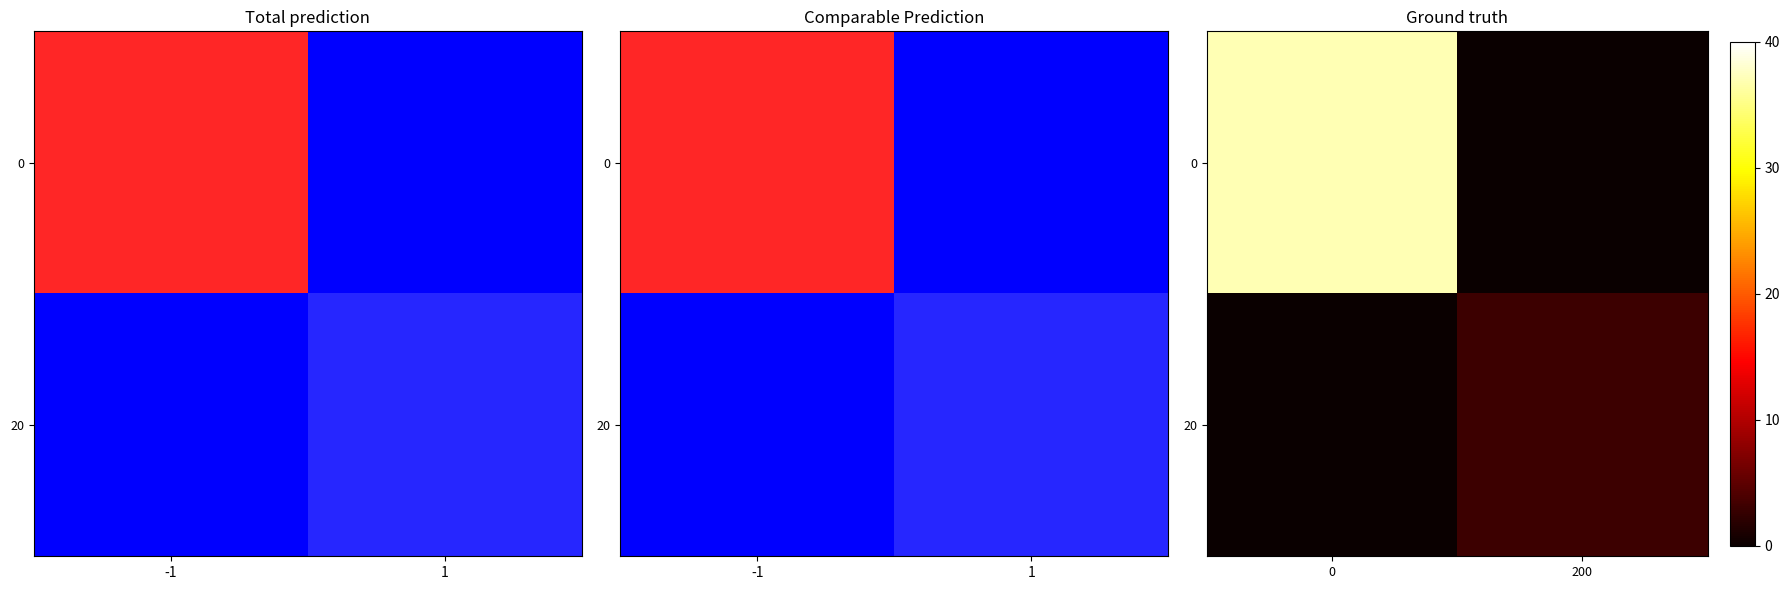

How many series are shown in this chart?

2